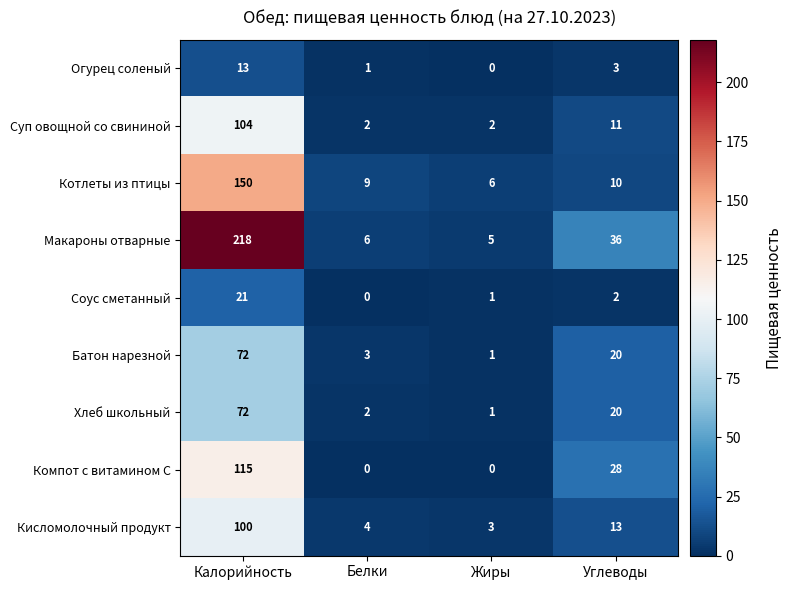

At how many categories does at least one series exceed 124?

1